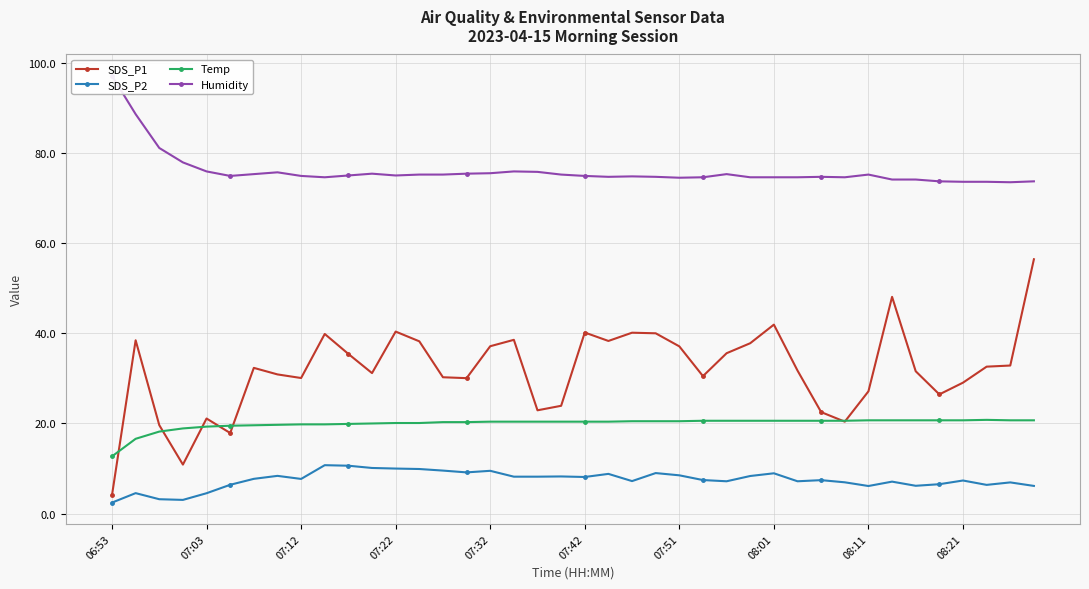

Rank the series by their maximum value, from lowest to highest.

SDS_P2, Temp, SDS_P1, Humidity